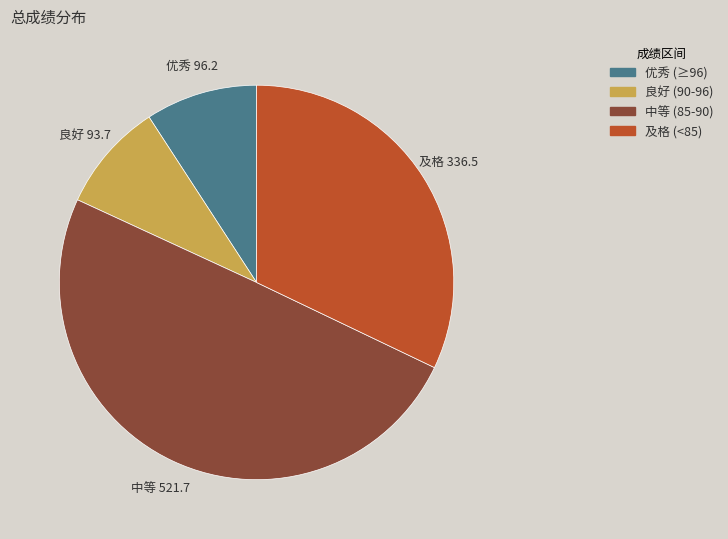

Does 及格 (<85) represent more than half of the total?

No